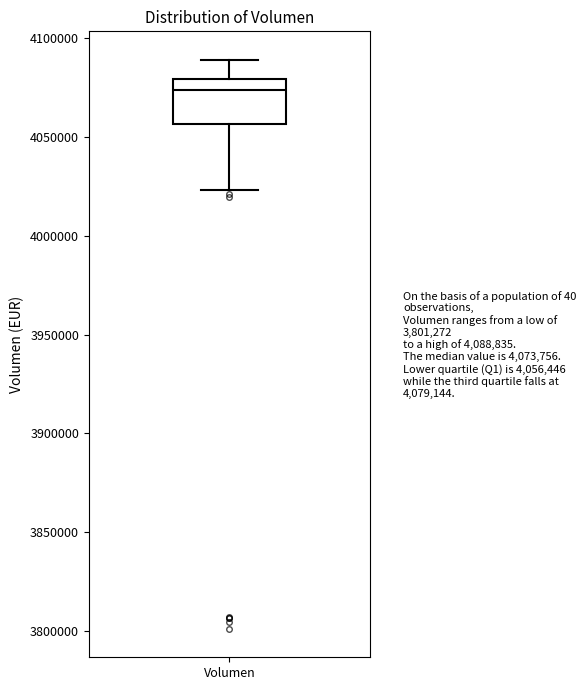

Where does the median line of the box for Volumen sit on the y-axis? The values are not printed on the chart, so give them approximately, as read against the axis.

4075000